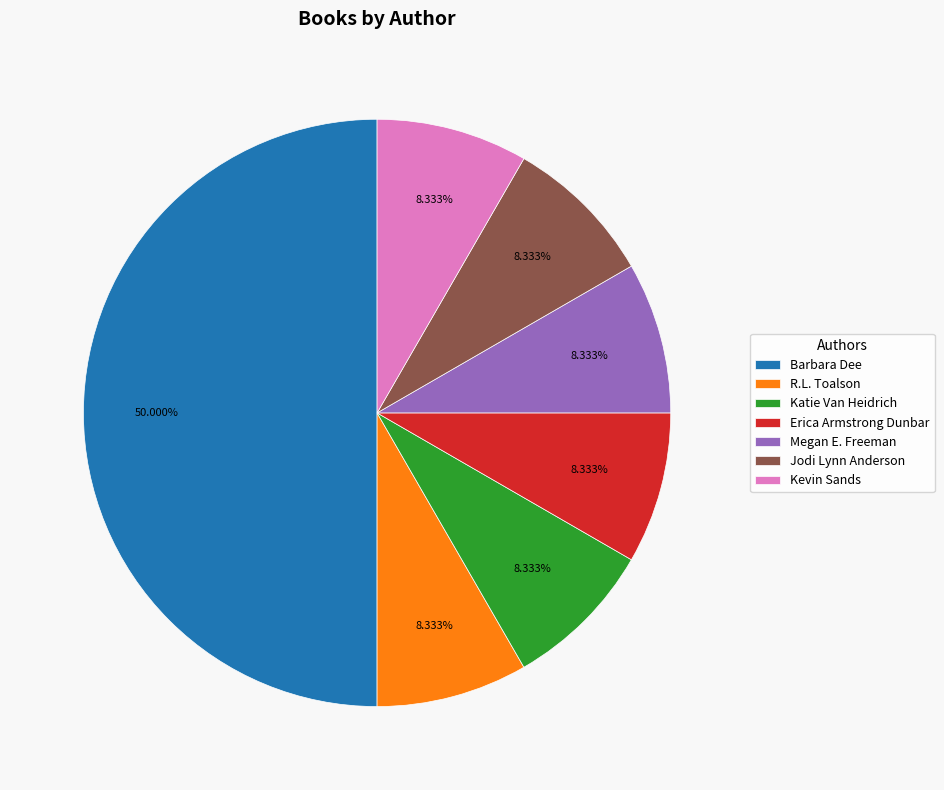

What percentage is the R.L. Toalson slice, to the nearest percent?

8%